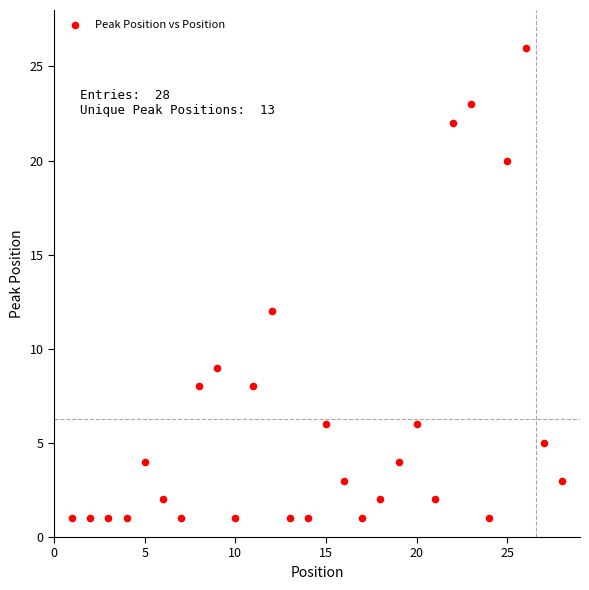

What Y value in the scatter plot is closest to 13?

12